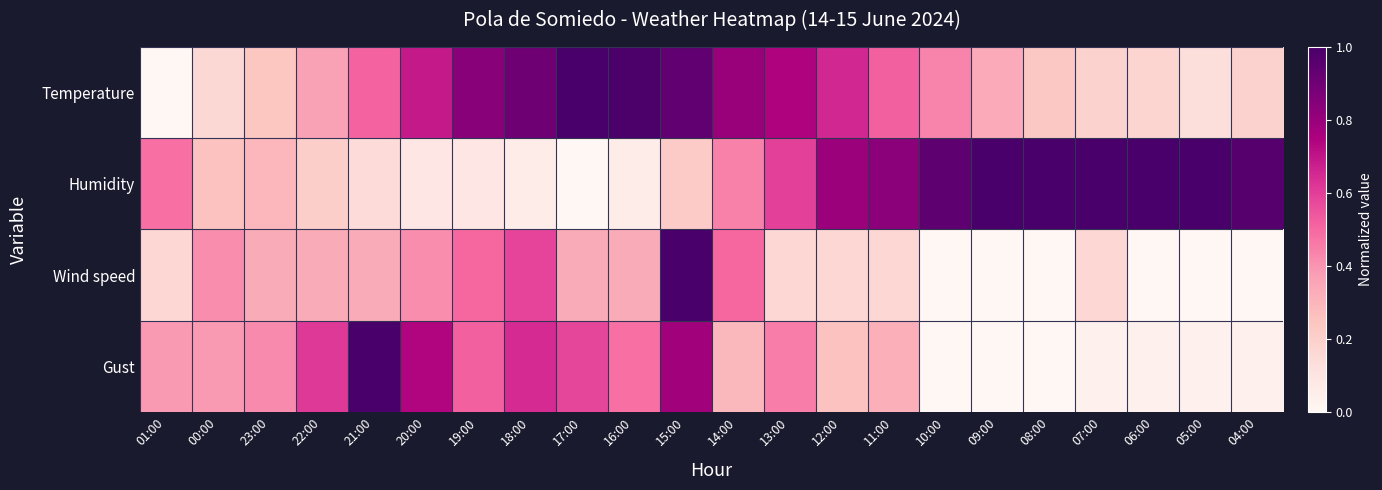

Rank the series by their maximum value, from highest to lowest.

Temperature, Humidity, Wind speed, Gust